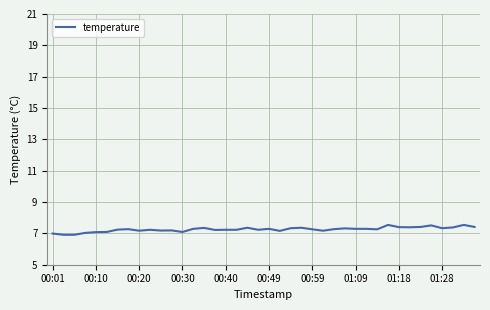

Is this an area chart (filled region under the line)?

No